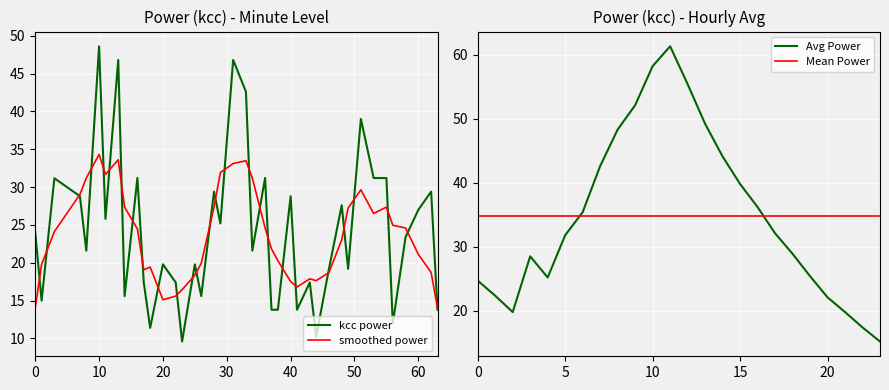

What is the maximum value for kcc power?

48.6